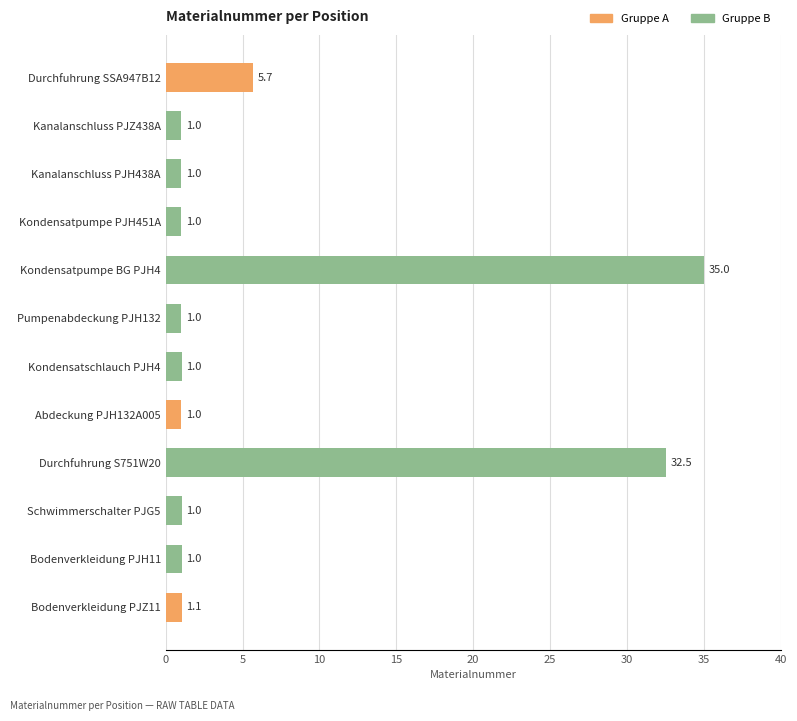

The value at Kondensatpumpe BG PJH4 is 15.6. True or false?

False